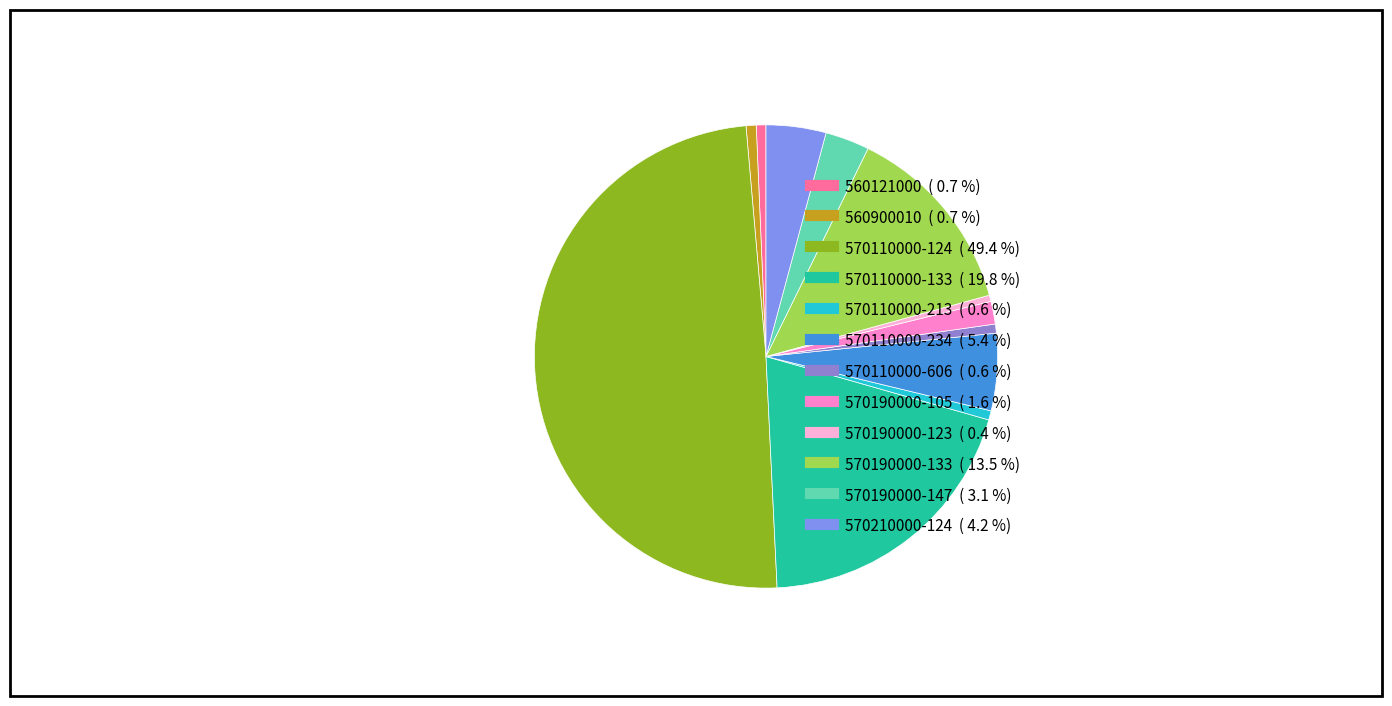

Is it true that 570110000-213 is 8% of the pie?

False